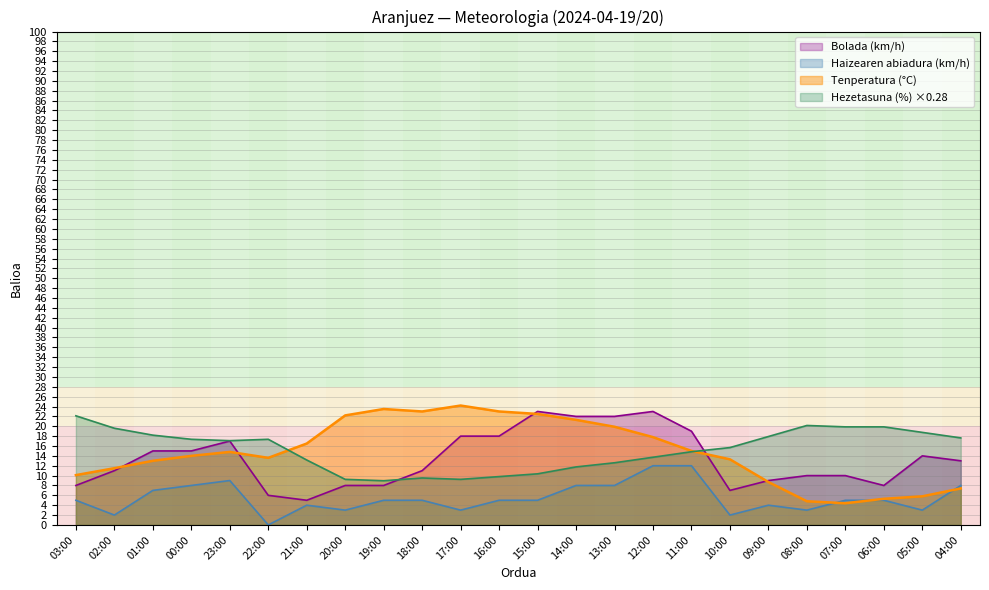

What position from the right is 01:00?

22